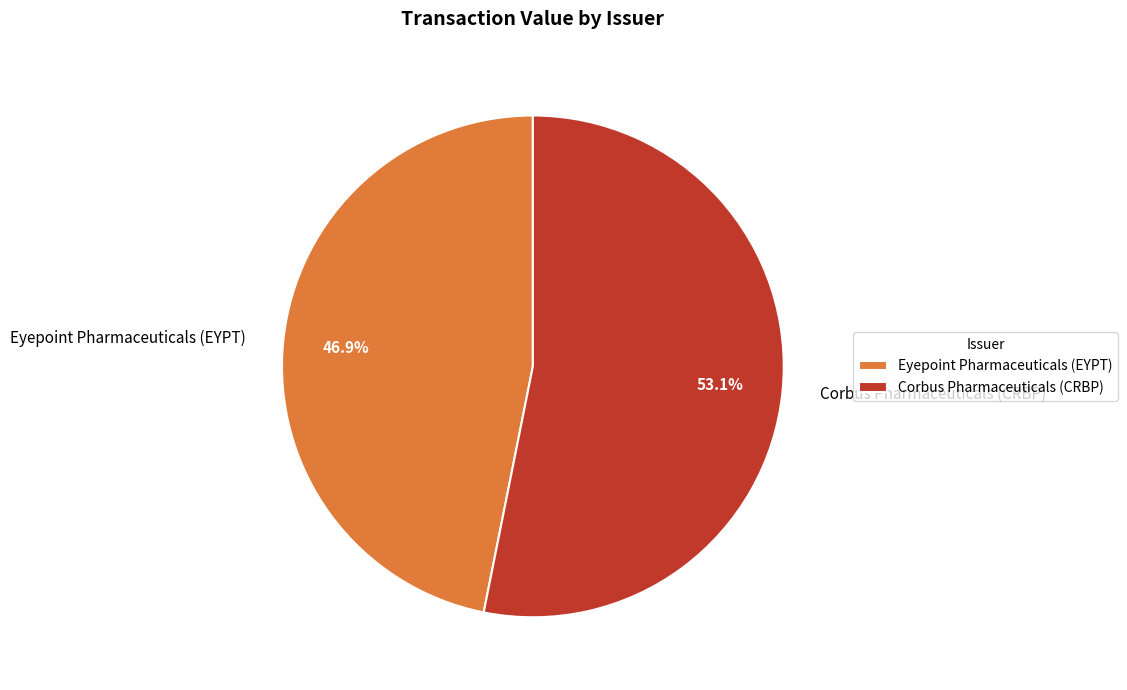

Which has a higher value, Eyepoint Pharmaceuticals (EYPT) or Corbus Pharmaceuticals (CRBP)?

Corbus Pharmaceuticals (CRBP)